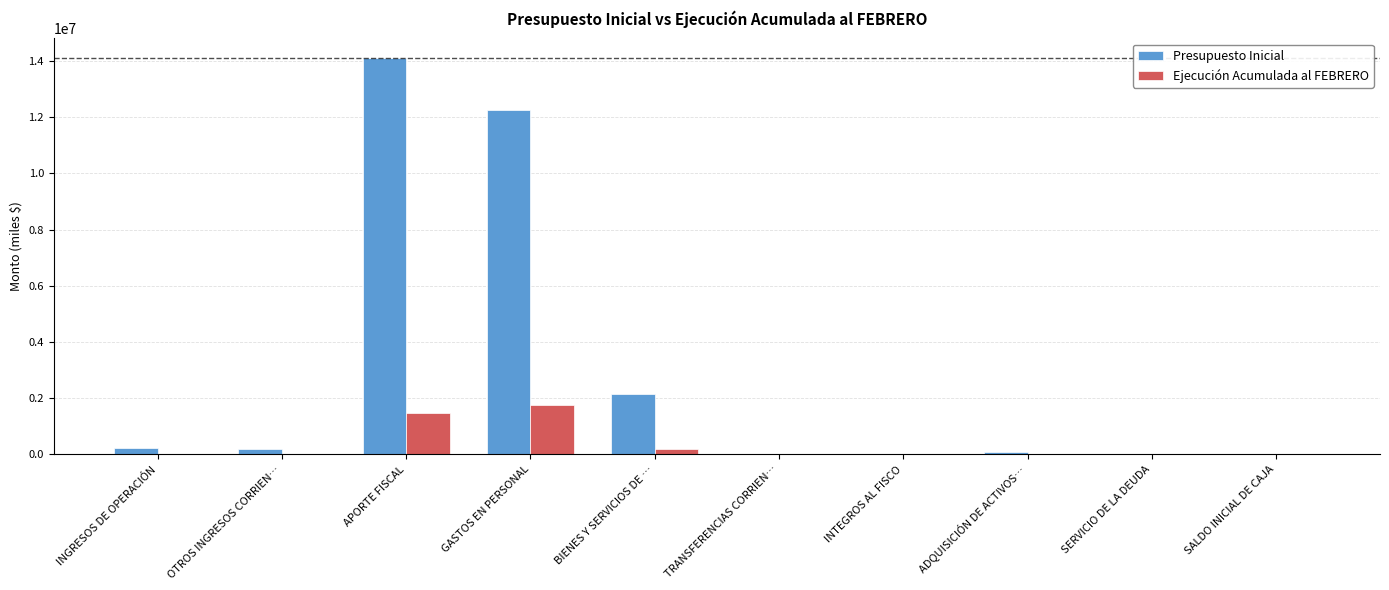

Between GASTOS EN PERSONAL and SALDO INICIAL DE CAJA, which series saw the biggest shift?

Presupuesto Inicial